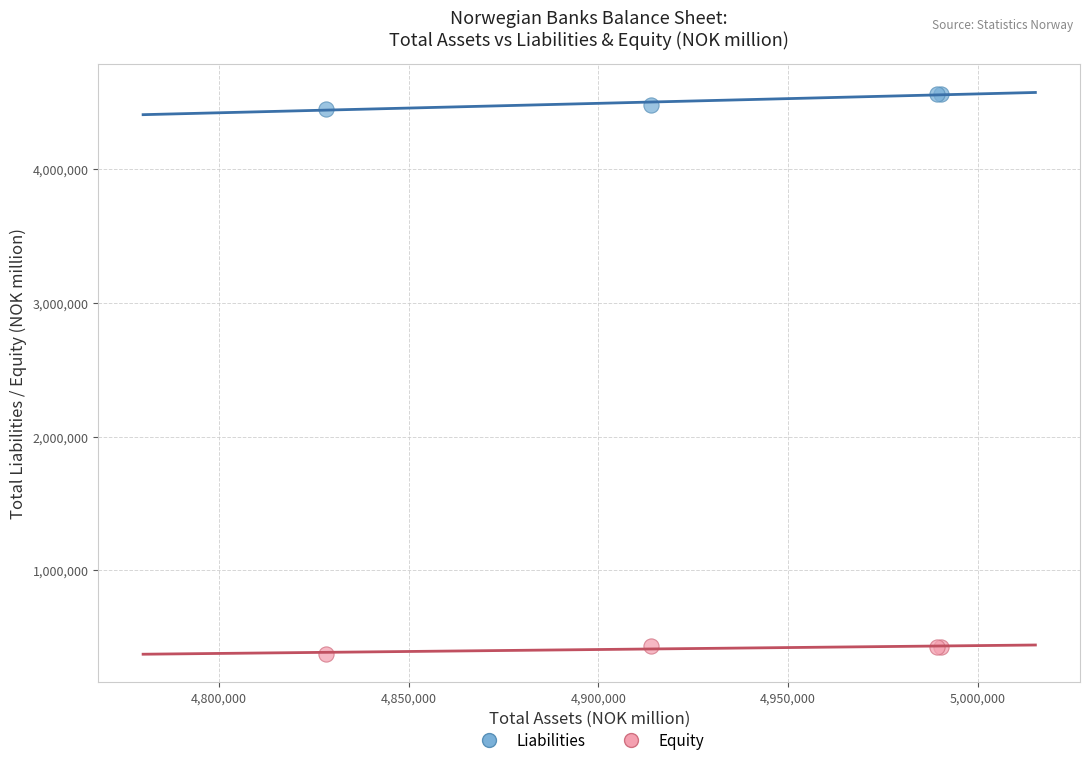

Which series contains the lowest Y value?

Equity